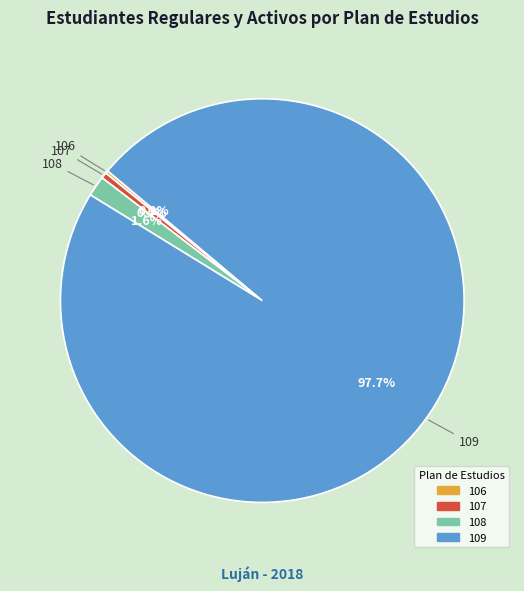

Which slice is the largest?

109